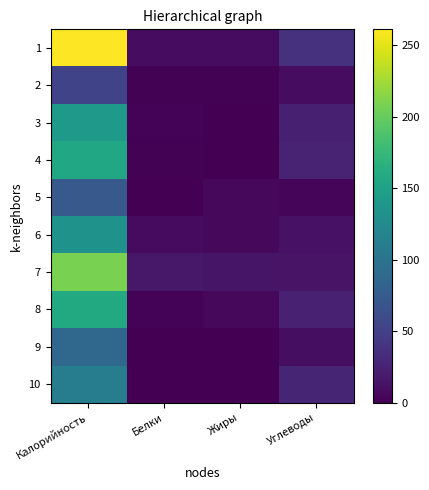

Between Белки and Жиры, which series saw the biggest shift?

5